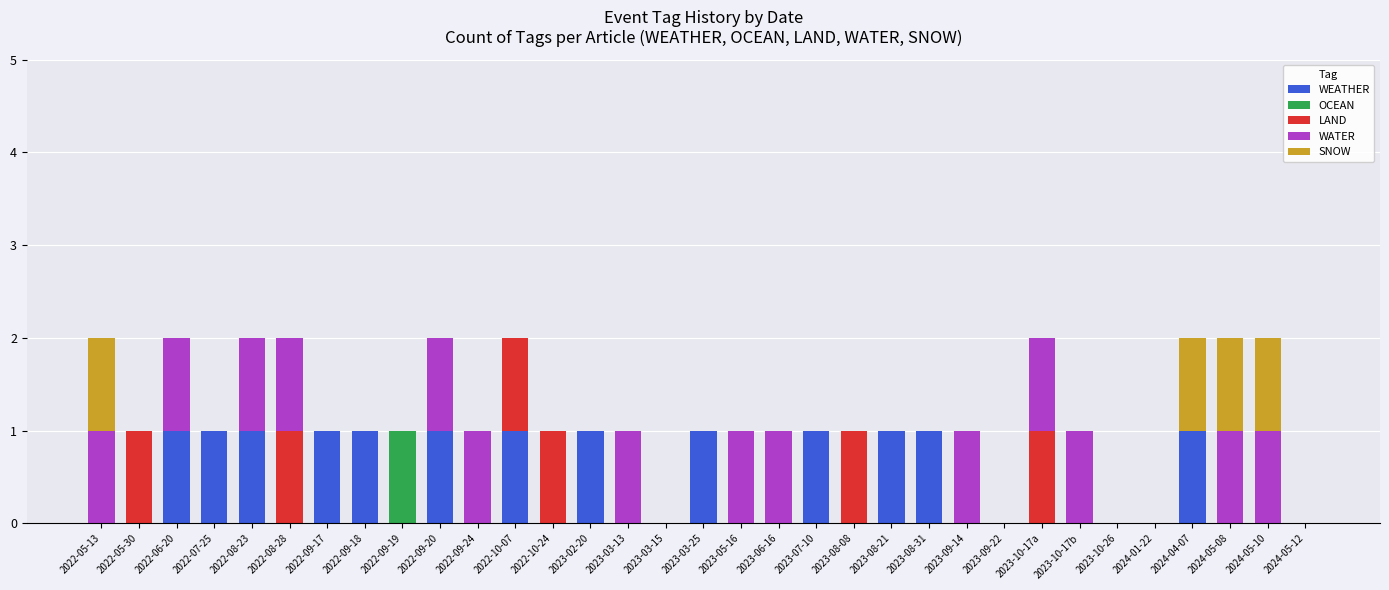

What is the sum of all WEATHER values?

13